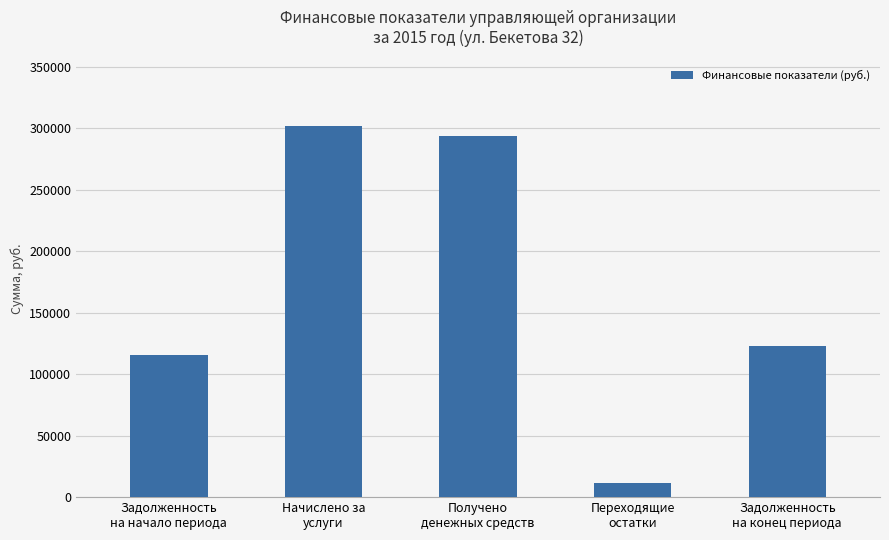

How many values are below 123302?

2